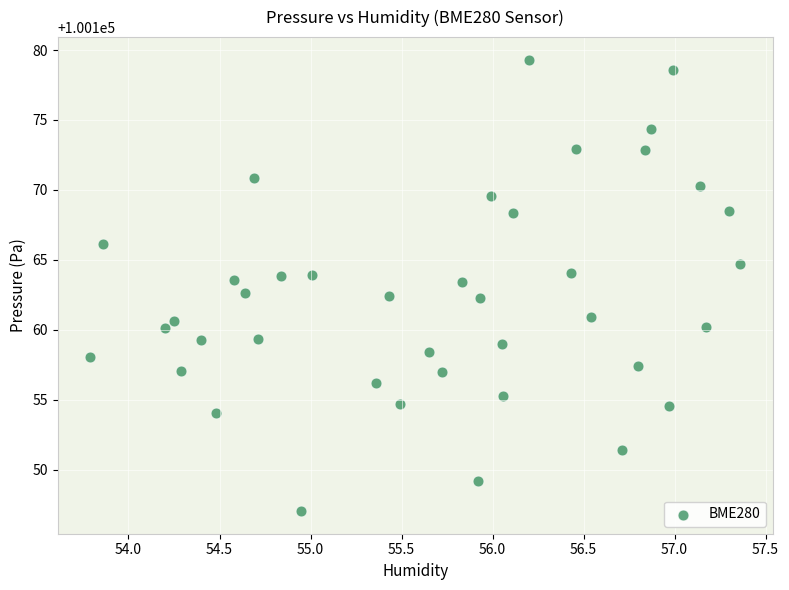

What is the range of Y values (max minus min)?

32.3